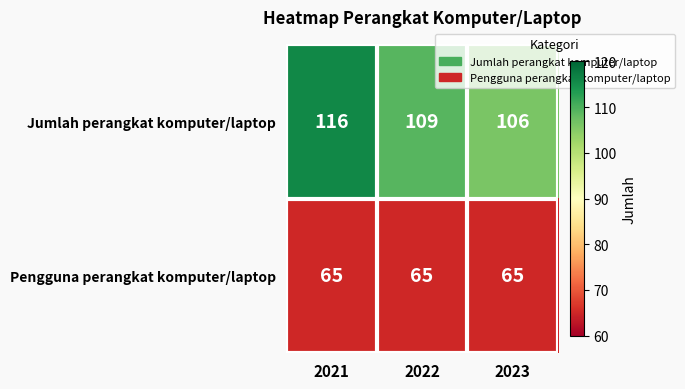

The value of Pengguna perangkat komputer/laptop at 2023 is 95. True or false?

False